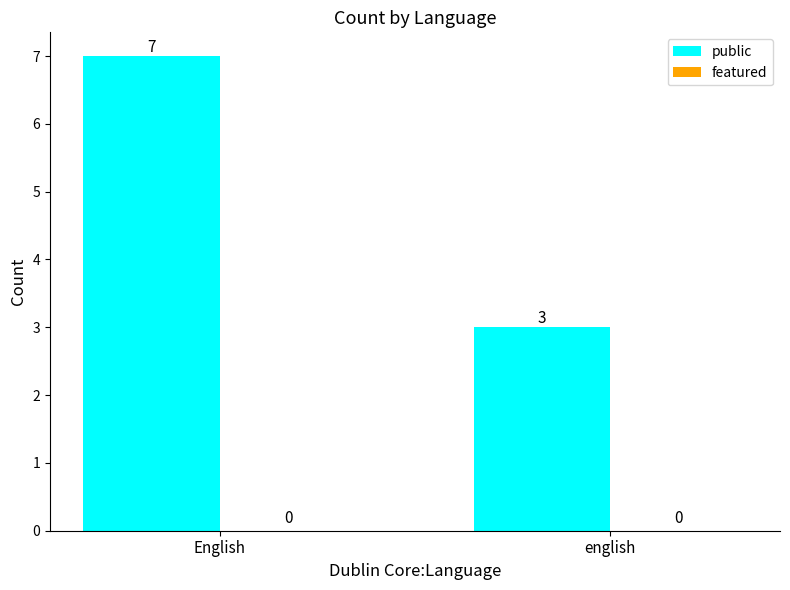

What is the difference between the maximum and minimum values?

4